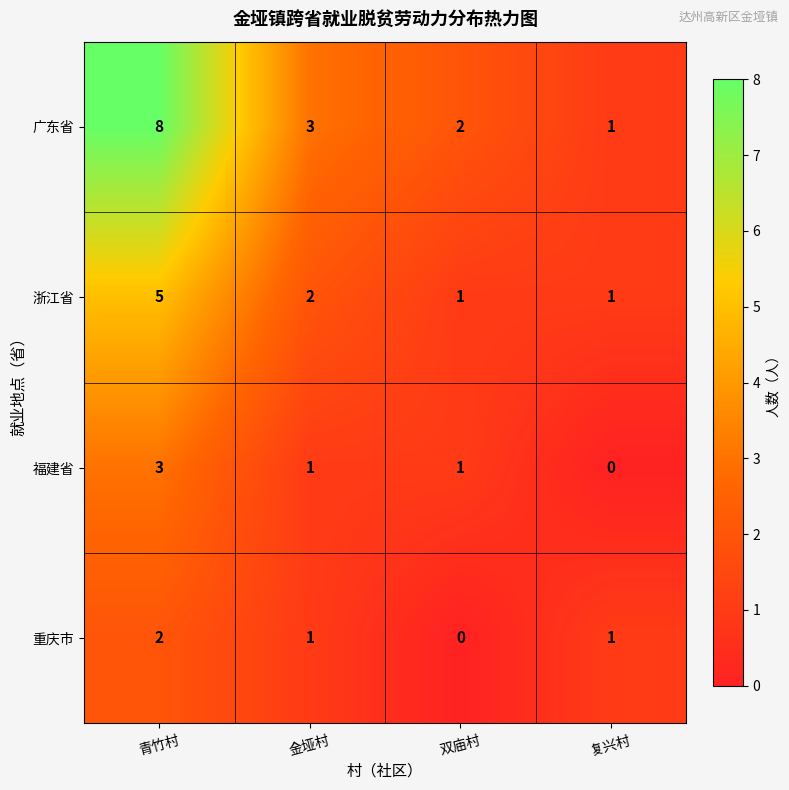

Reading left to right, extract all data points from this chart.

广东省: 8	3	2	1
浙江省: 5	2	1	1
福建省: 3	1	1	0
重庆市: 2	1	0	1